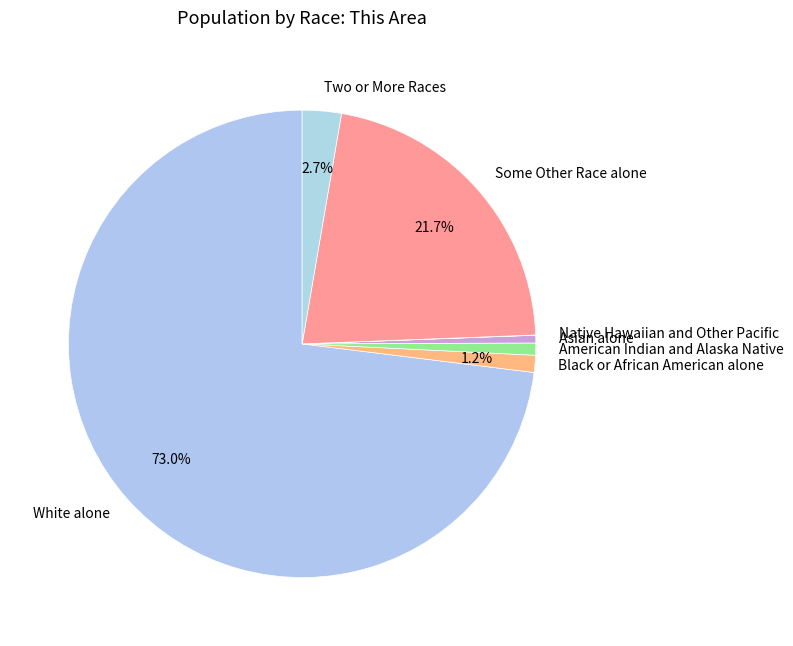

What is the largest slice in the pie chart?

White alone